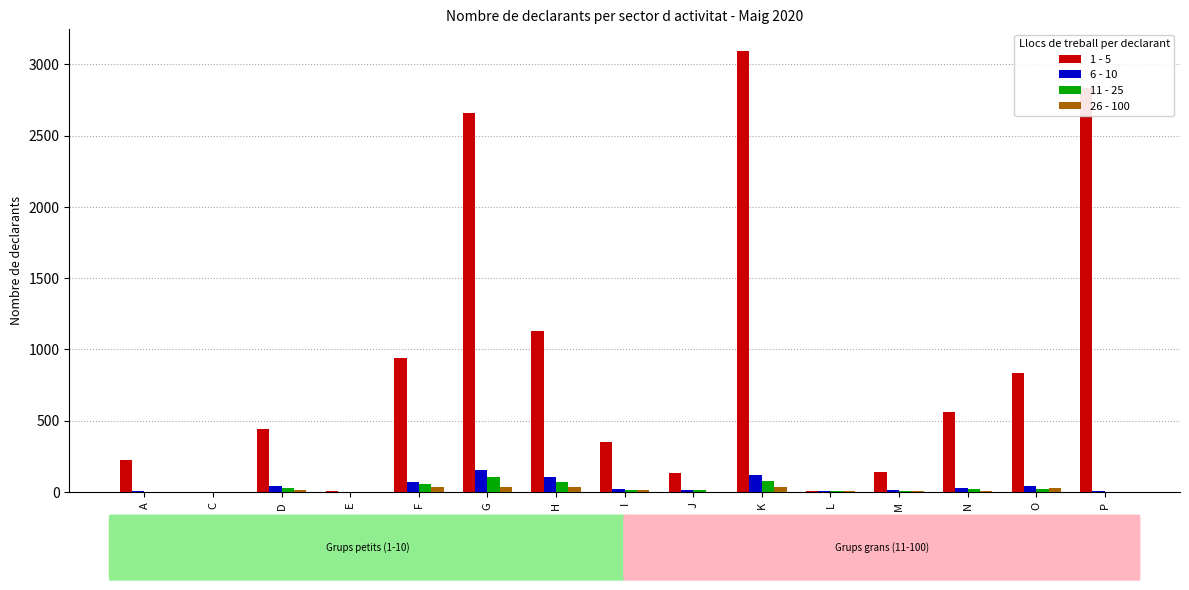

Is the value of 1 - 5 at M greater than the value of 11 - 25 at M?

Yes